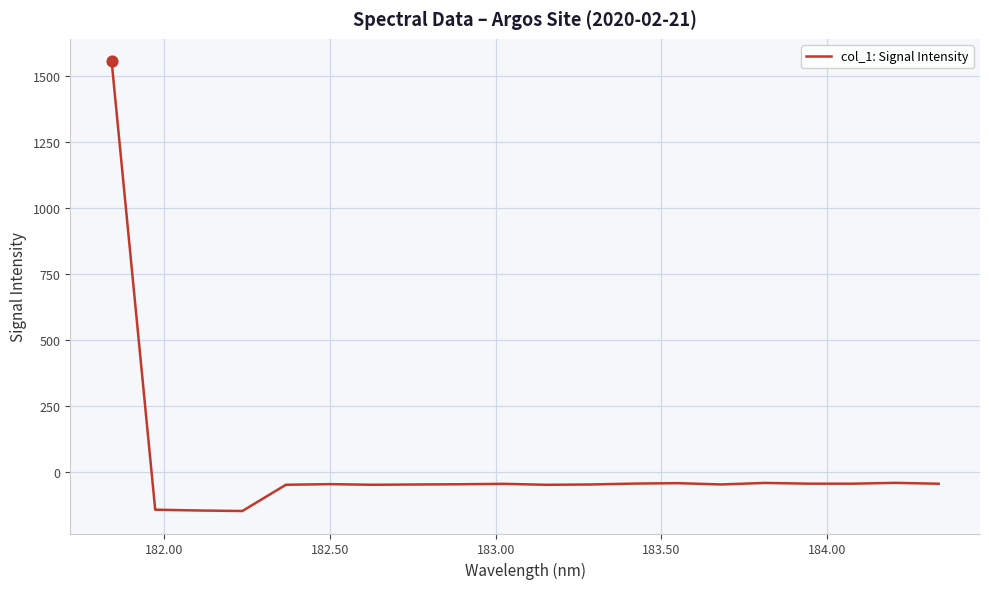

What is the maximum value shown in the chart?

1555.7